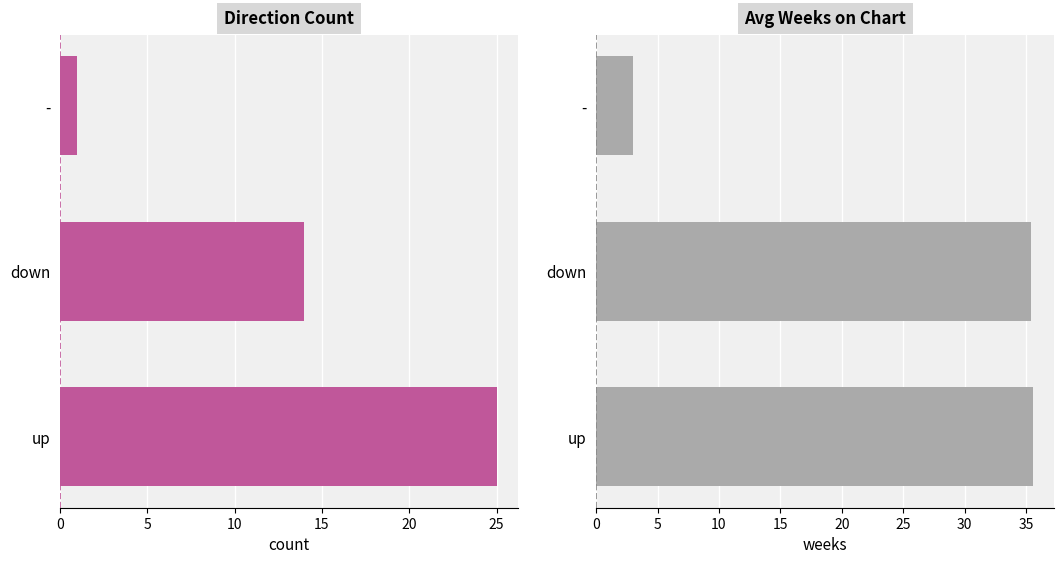

Is the value of - at Avg Weeks on Chart greater than the value of down at Avg Weeks on Chart?

No